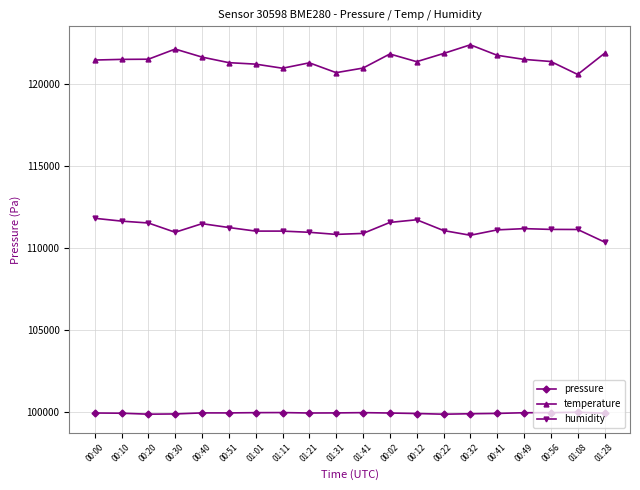

True or false: humidity has more than 1 points higher than both neighbors.

True